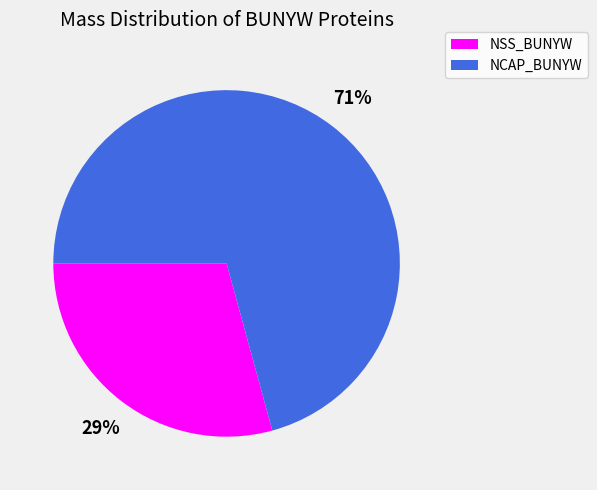

Combined, do NCAP_BUNYW and NSS_BUNYW account for over 50%?

Yes